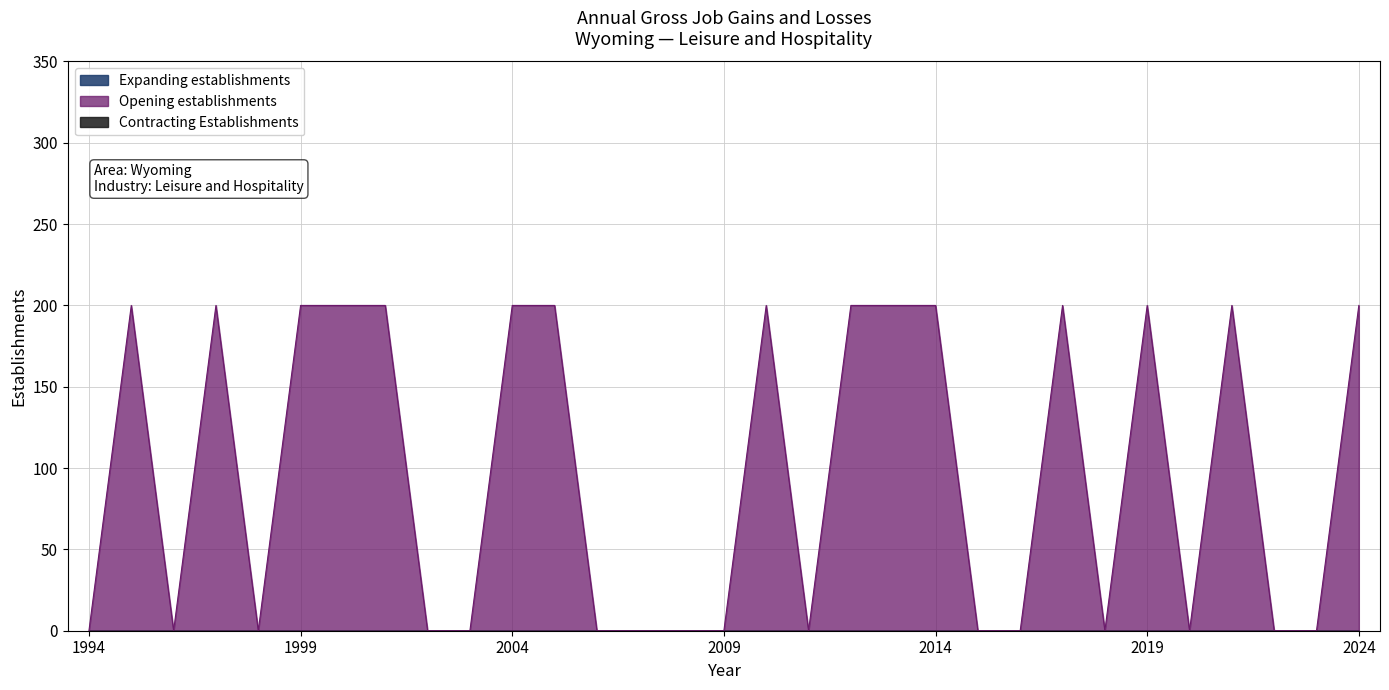

What are all the series names shown in the legend?

Expanding establishments, Opening establishments, Contracting Establishments